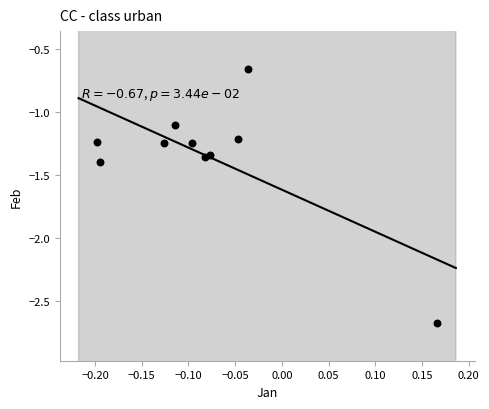

What Y value in the scatter plot is closest to -1?

-1.1